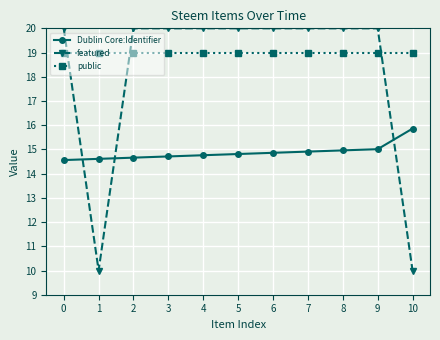

The value of public at 4 is 7.4. True or false?

False